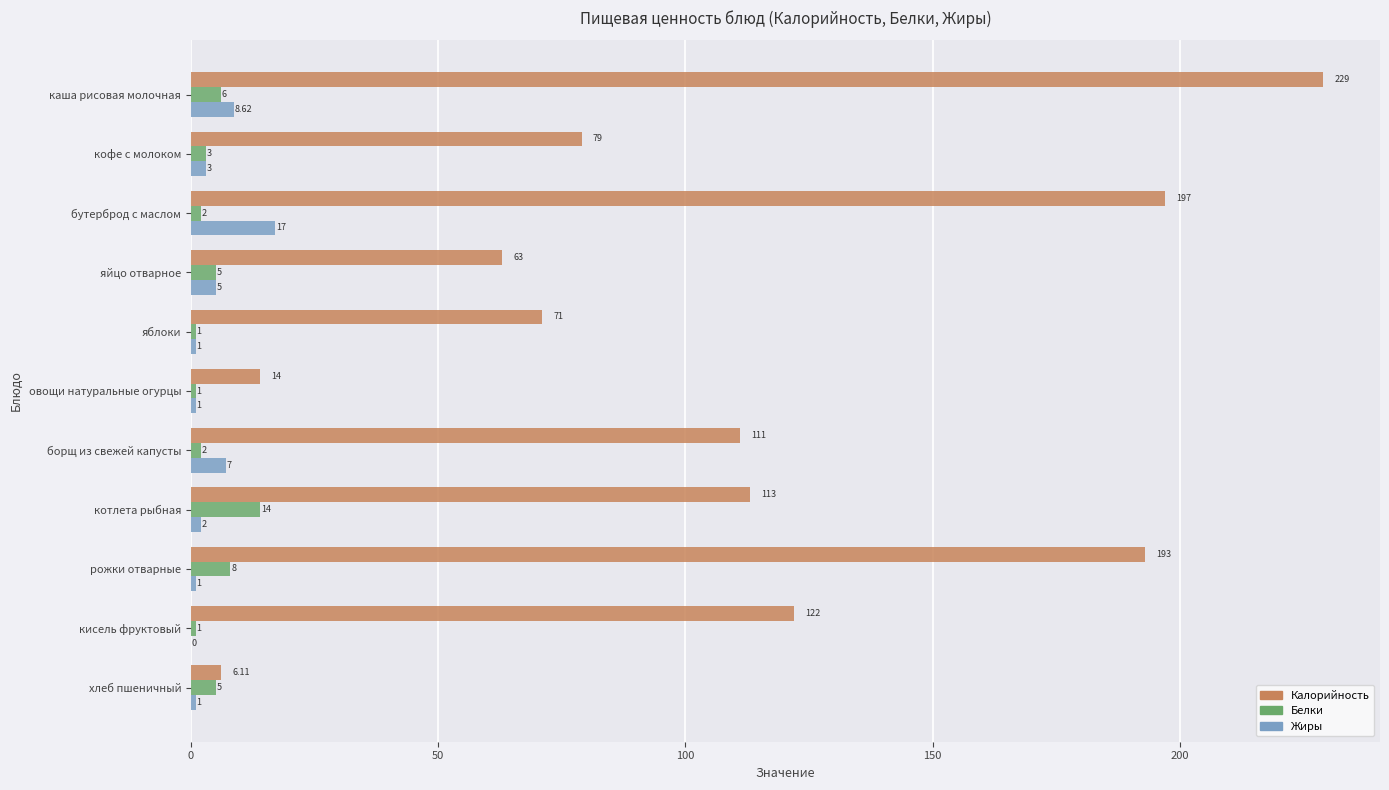

Is the value of Калорийность at кофе с молоком greater than the value of Жиры at яйцо отварное?

Yes